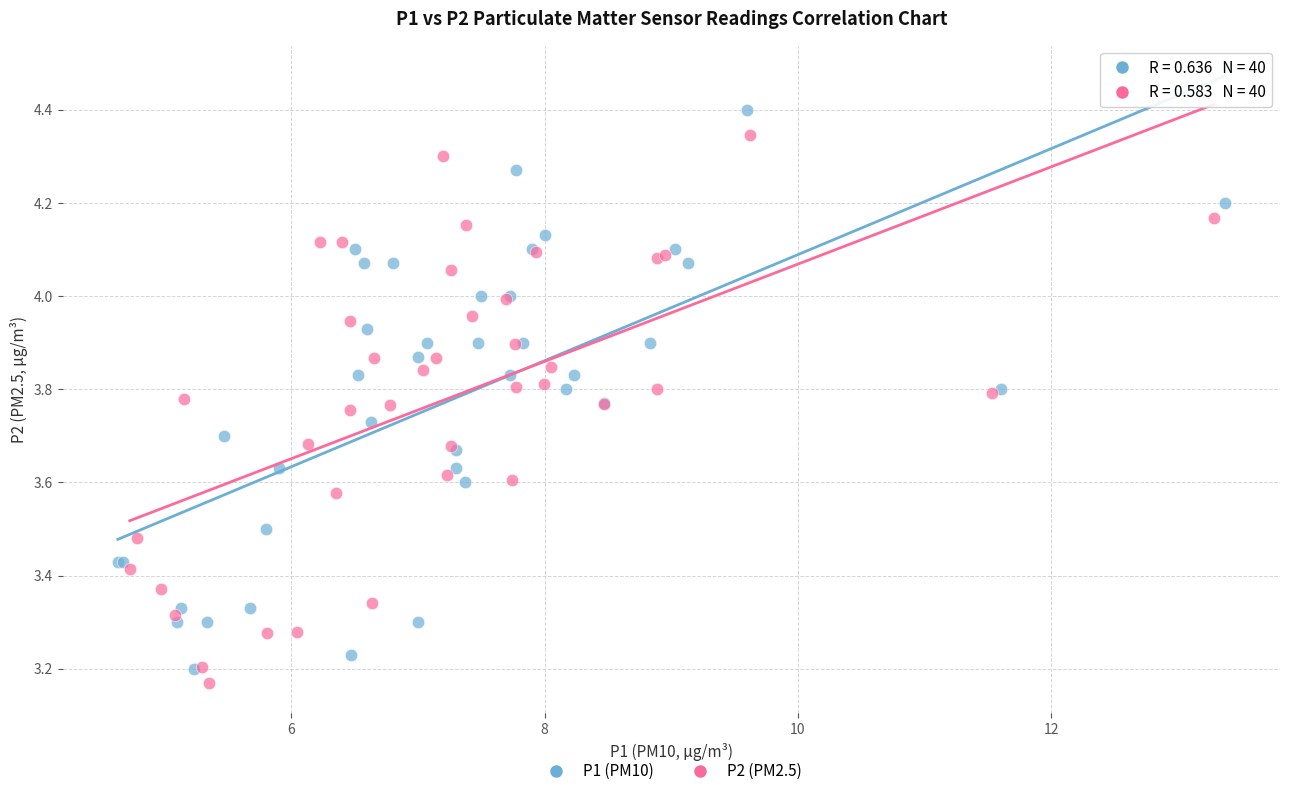

Which series contains the highest Y value?

P1 (PM10)